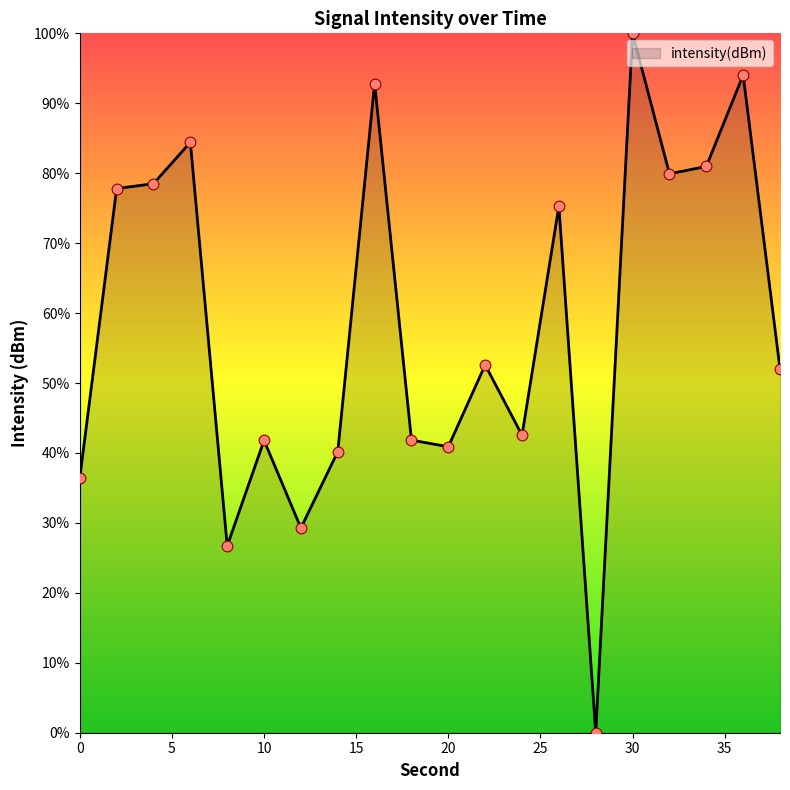

What is the difference between the maximum and minimum values?

100.0